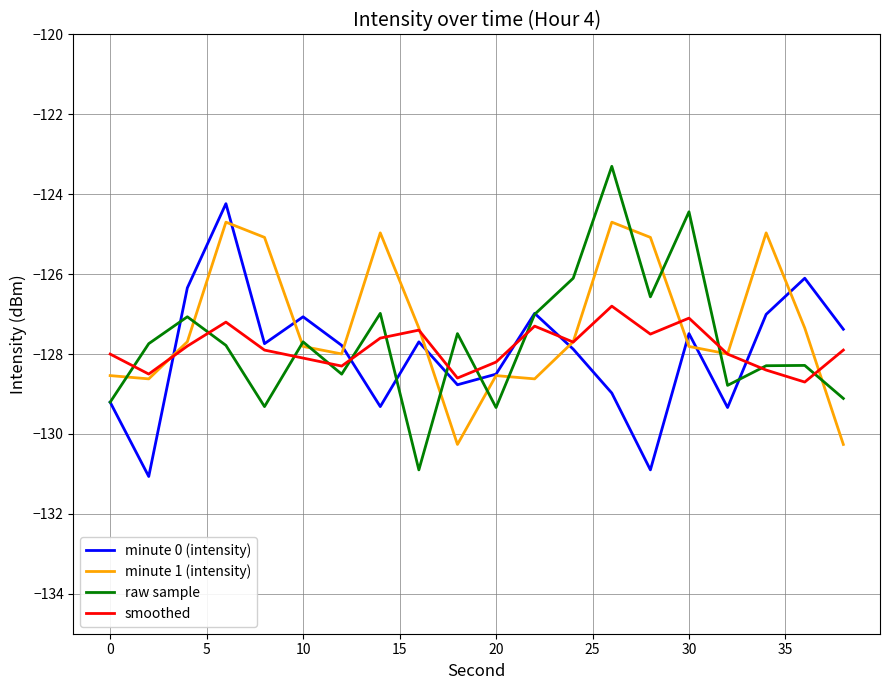

What is the maximum value for raw sample?

-123.3